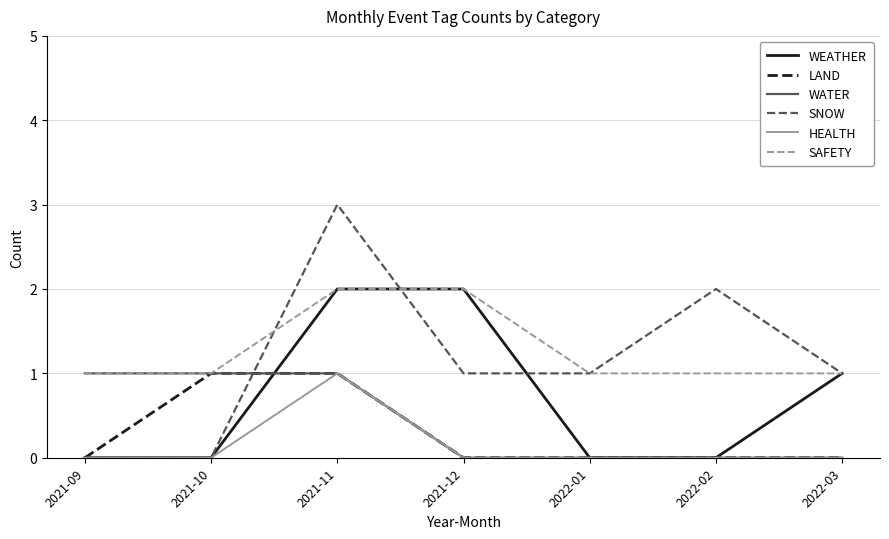

Which series changed the most between 2021-10 and 2021-12?

WEATHER